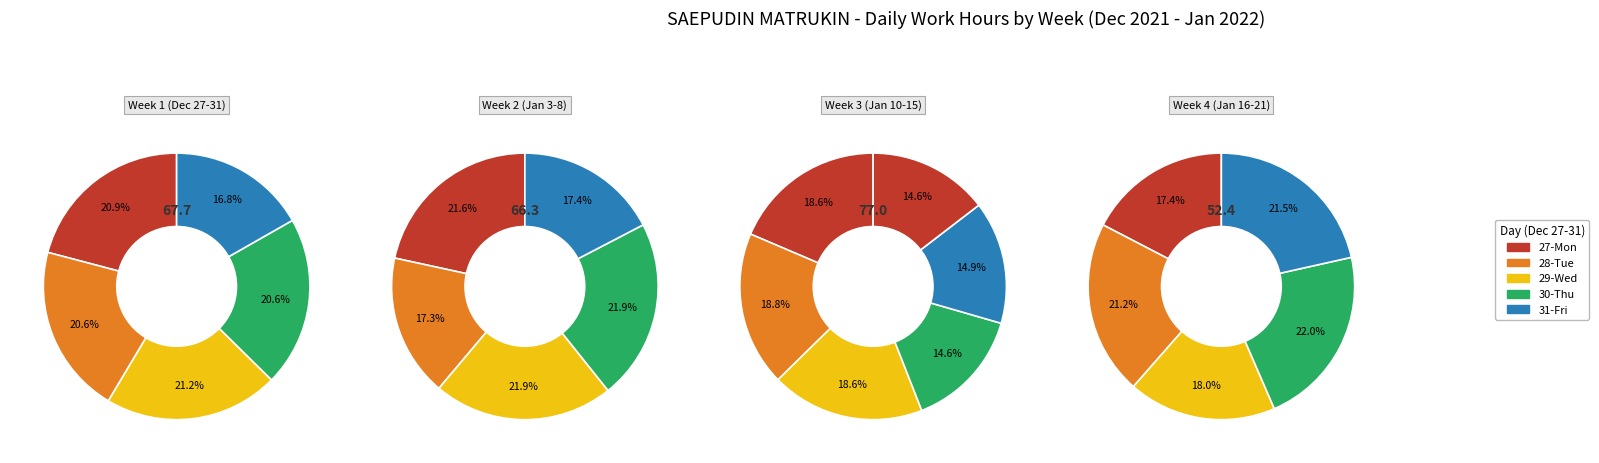

Does 30-Thu represent more than half of the total?

No